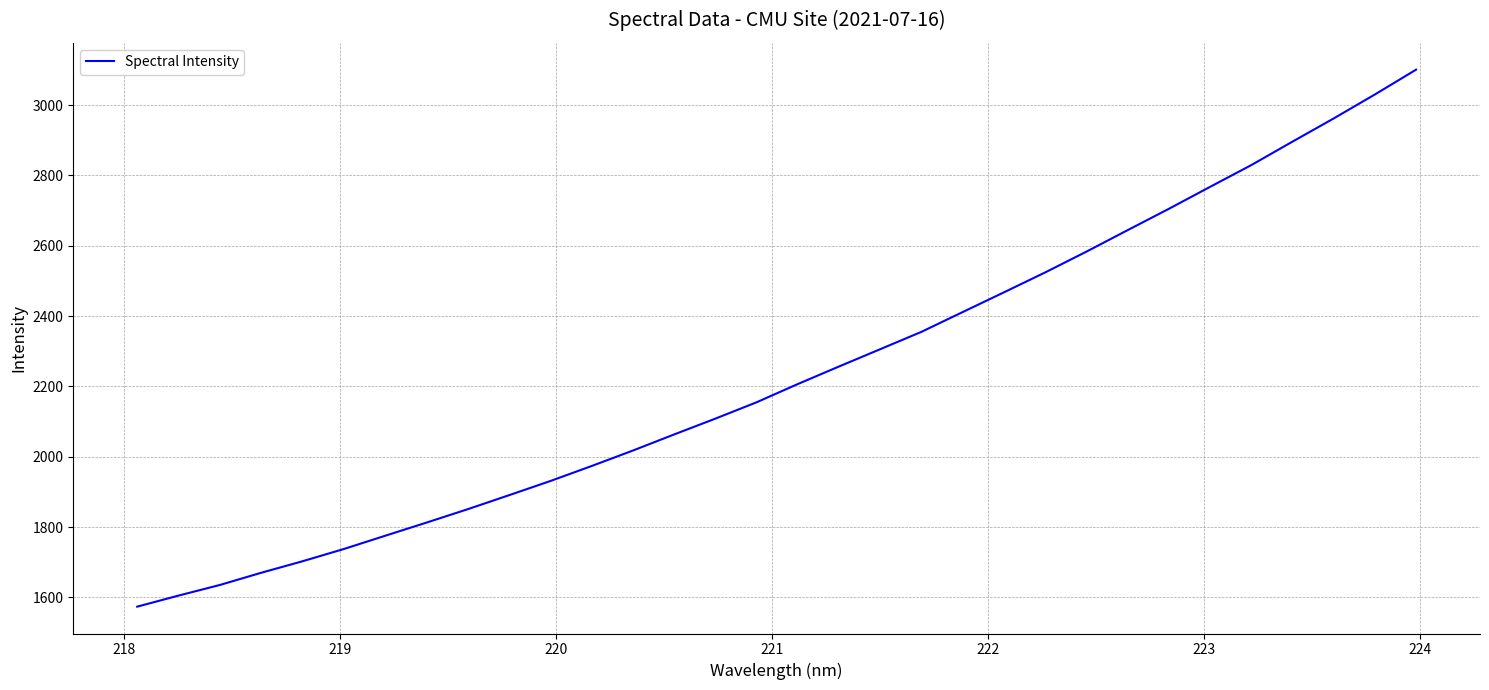

What is the minimum value shown in the chart?

1573.8